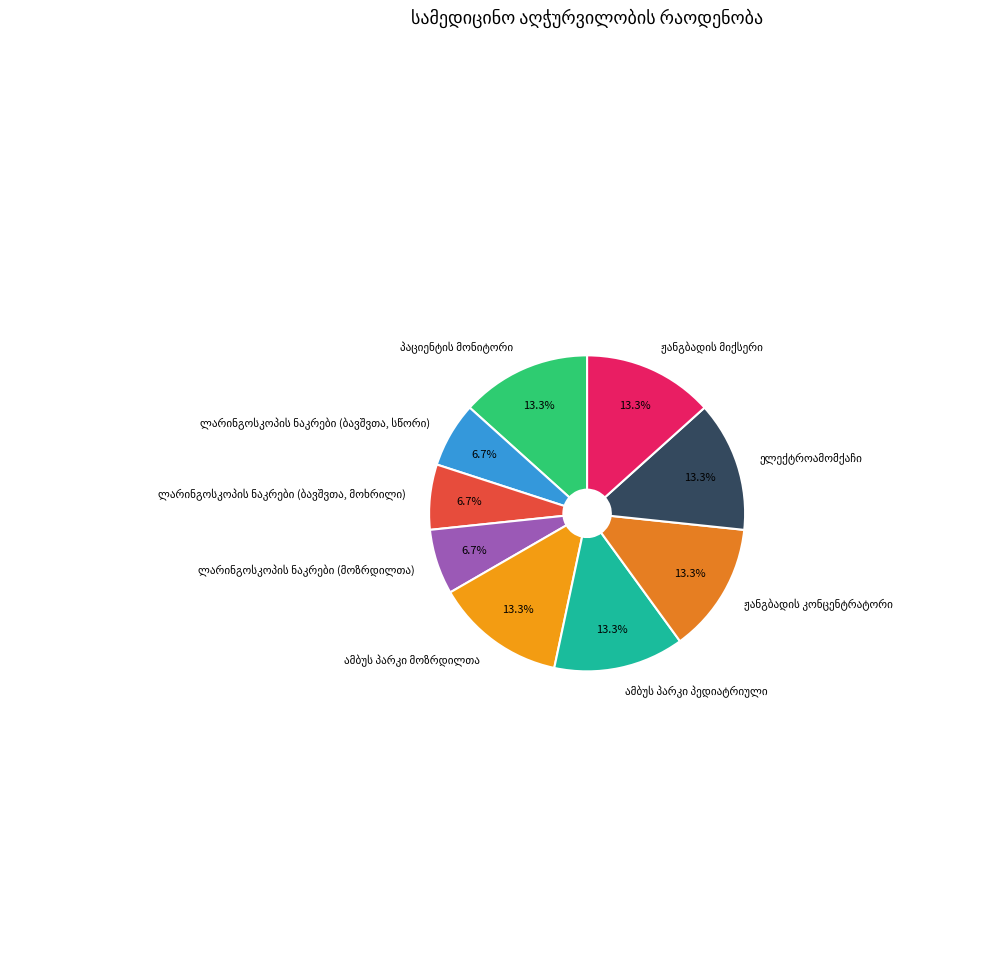

Is there a majority slice in this chart?

No